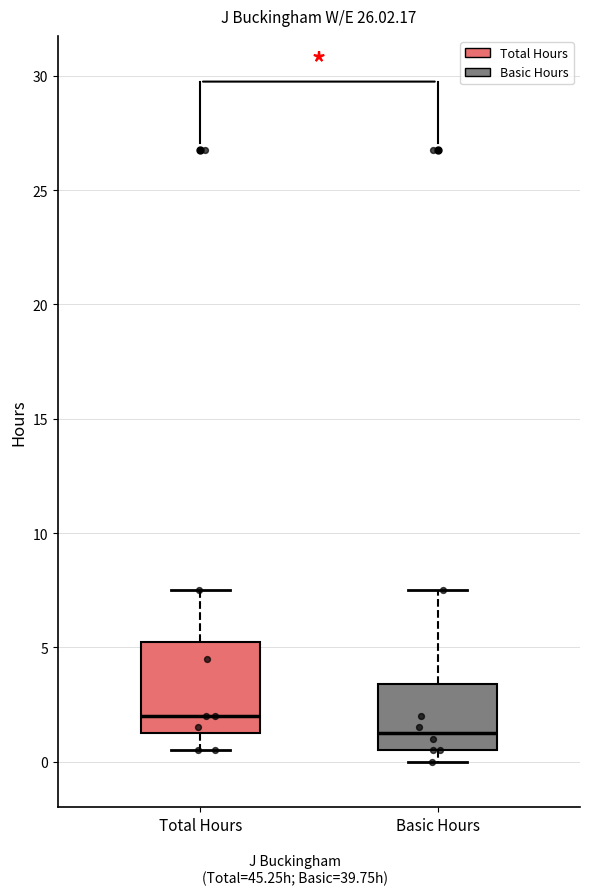

Reading left to right, transcribe this box plot: for each box, give where its median line is, the range the box spans, and where its two whiskers end, as read against the y-axis. The values are not printed on the chart, so give them approximately, as read against the axis.

Total Hours: median 2.0, box 1.5 to 5.5, whiskers 0.5 to 7.5
Basic Hours: median 1.5, box 0.5 to 3.5, whiskers 0.0 to 7.5